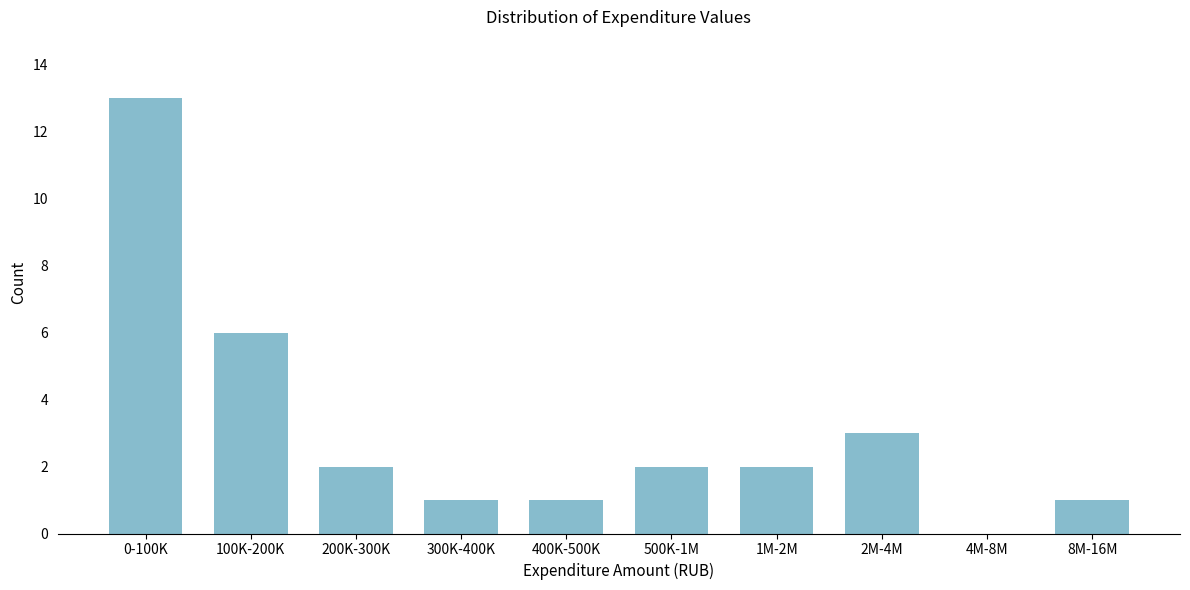

Reading right to left, what are all the values shown in this chart?

8M-16M=1	4M-8M=0	2M-4M=3	1M-2M=2	500K-1M=2	400K-500K=1	300K-400K=1	200K-300K=2	100K-200K=6	0-100K=13